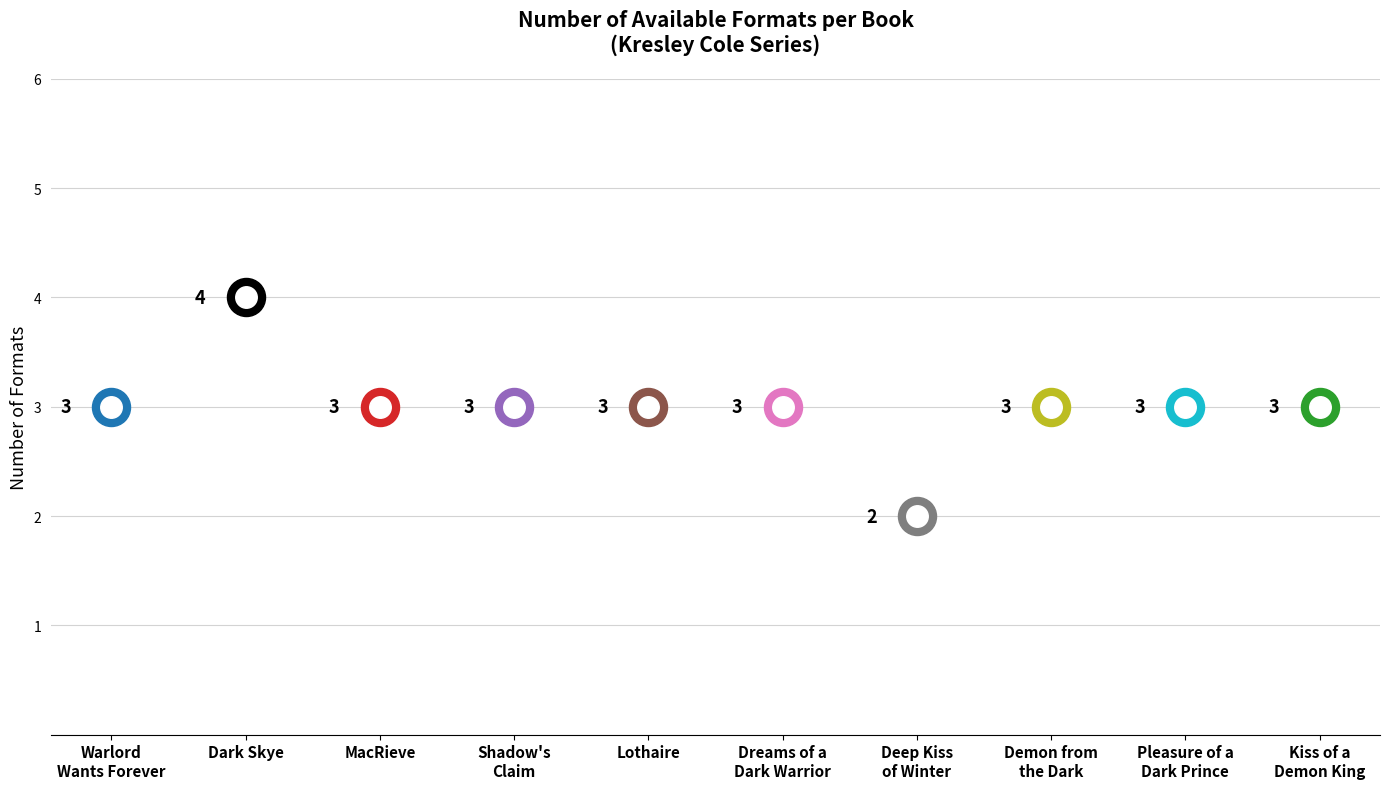

Between Shadow's Claim and Pleasure of a Dark Prince, which is larger?

Shadow's Claim